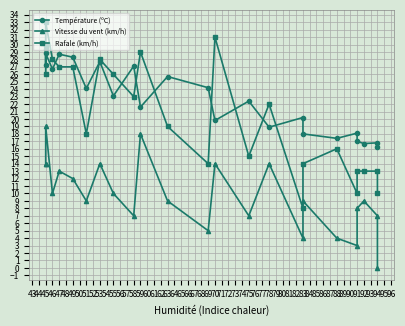

What is the sum of all Température (ºC) values?

544.2